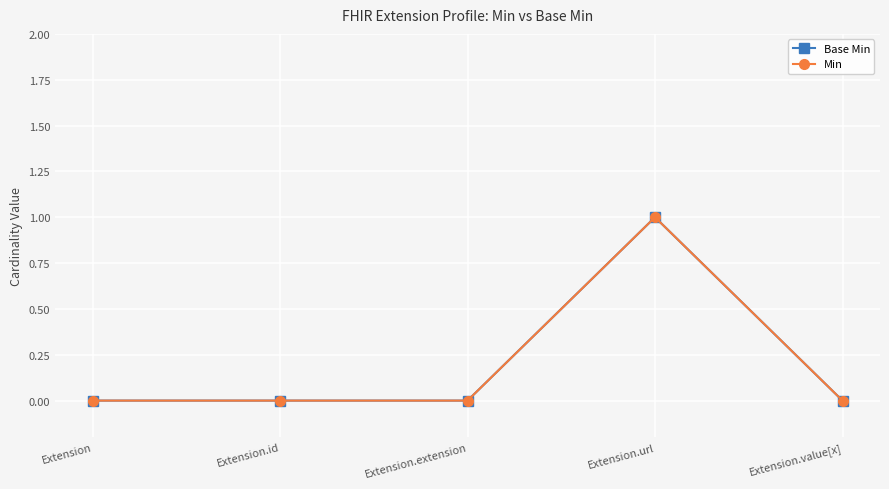

Which label corresponds to the smallest value in the chart?

Extension